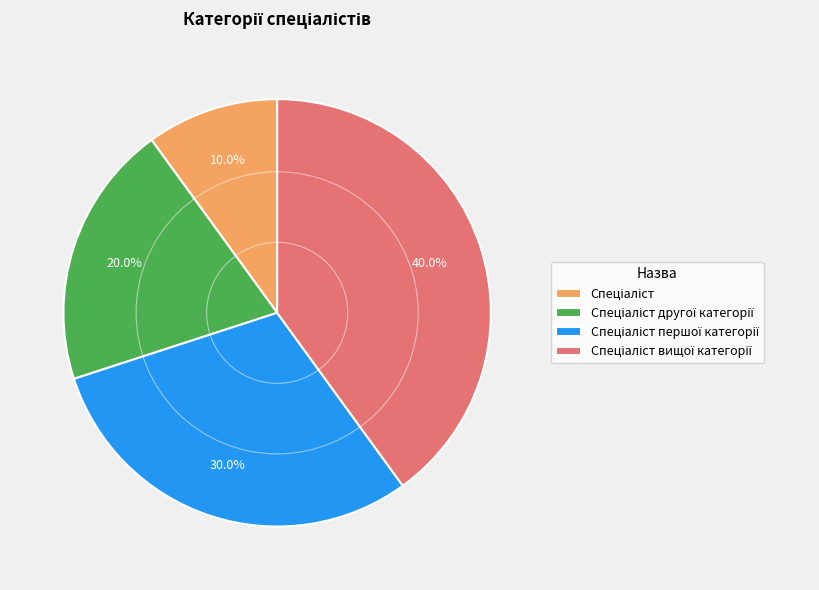

Is there a majority slice in this chart?

No